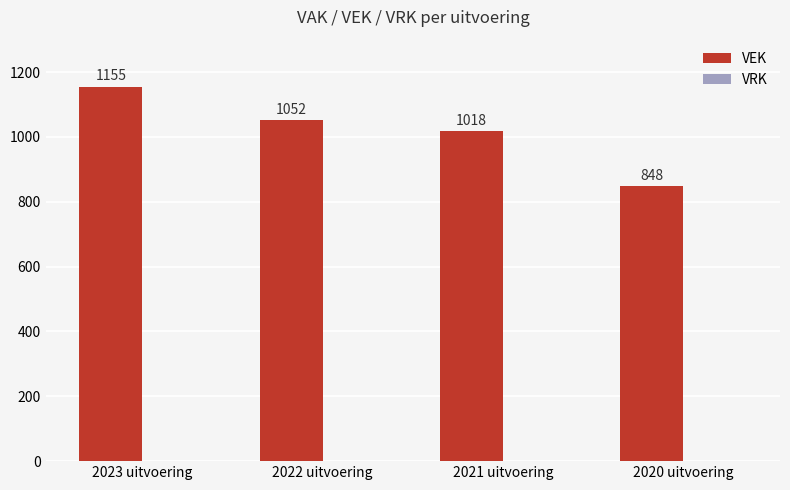

What is the change in value from 2022 uitvoering to 2021 uitvoering?

-34